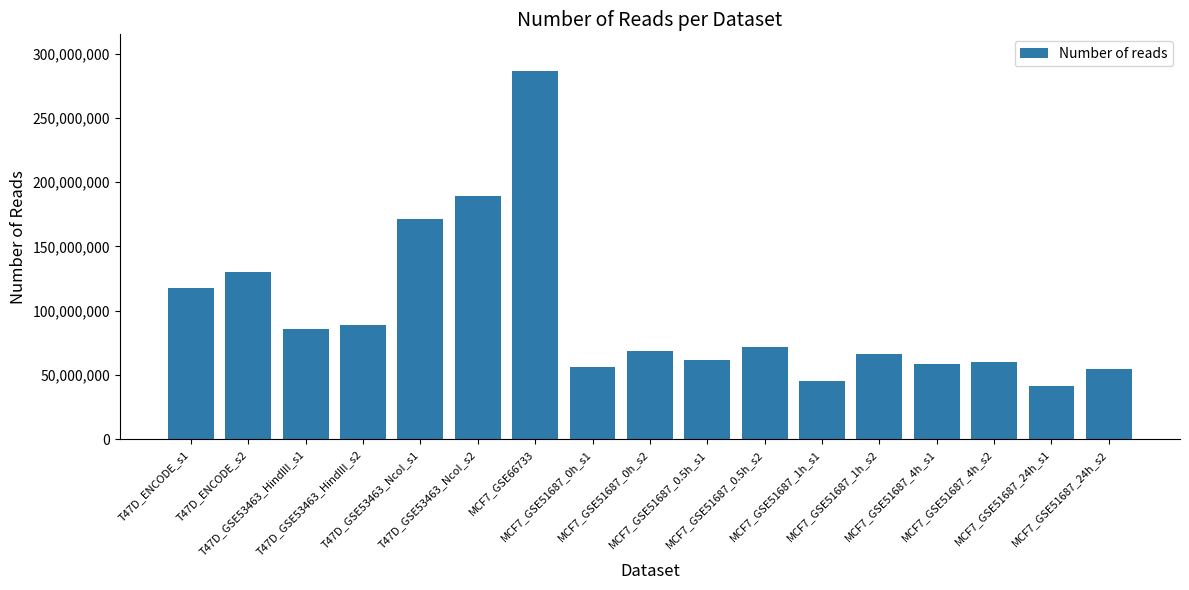

Approximately how many times larger is the value at T47D_ENCODE_s1 compared to MCF7_GSE51687_0.5h_s1?

1.9